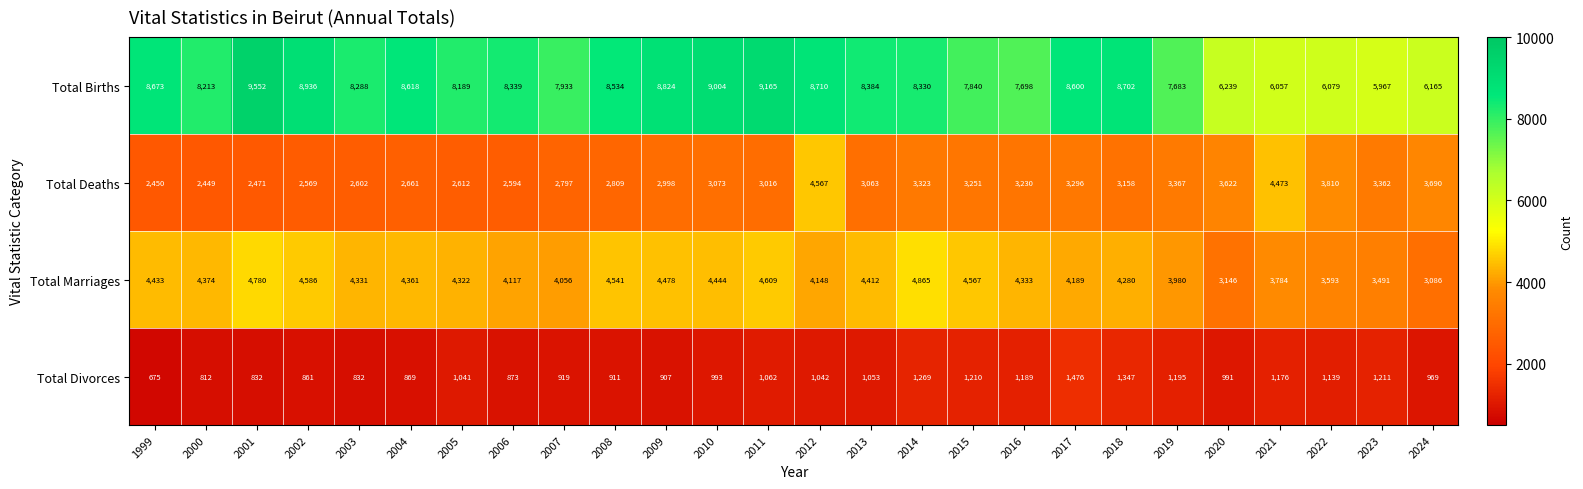

What value does the Total Deaths series have at 2017?

3296